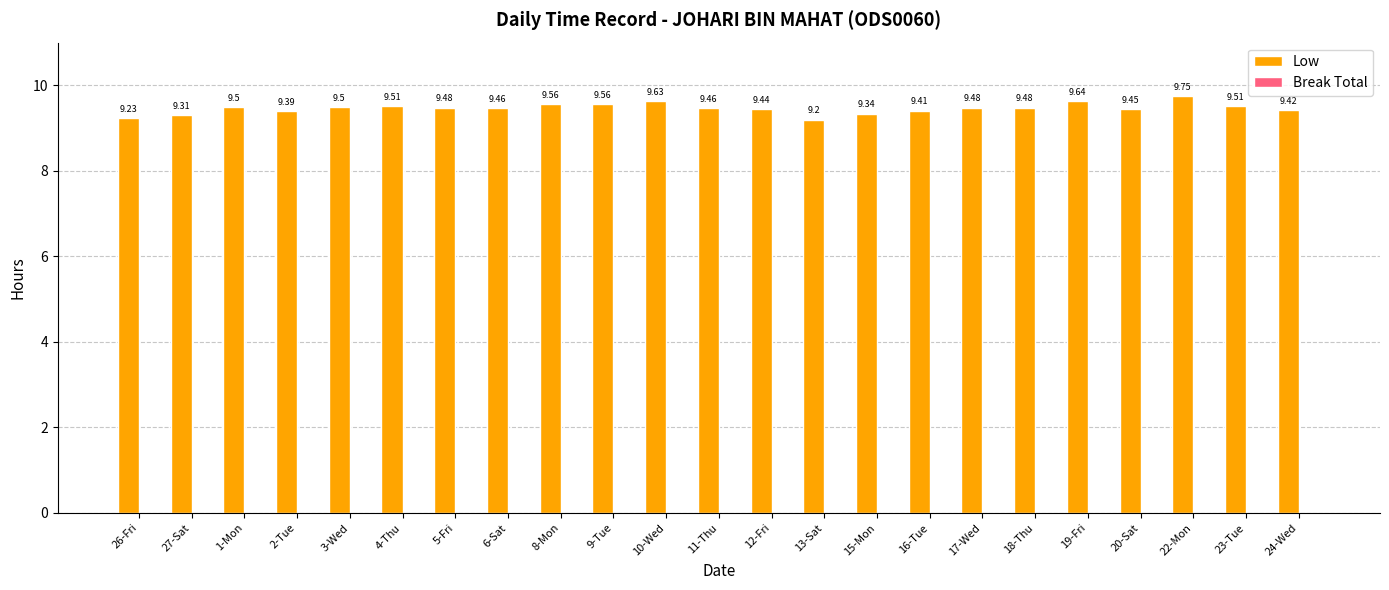

What is the label of the 13th bar from the right?

10-Wed